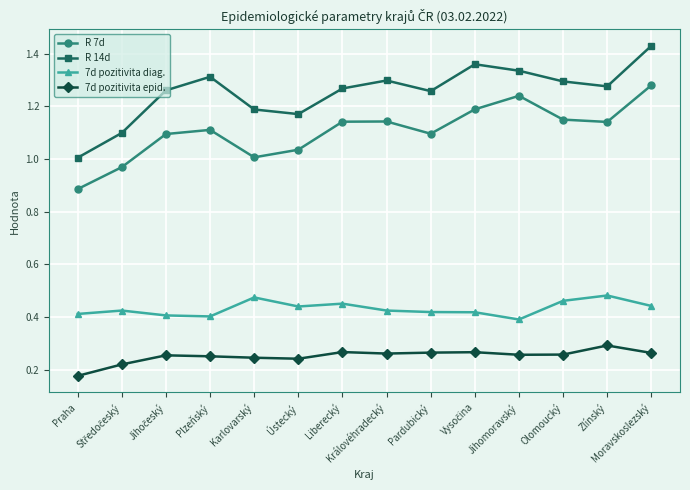

True or false: R 7d has a value of 1.1 at Plzeňský.

True